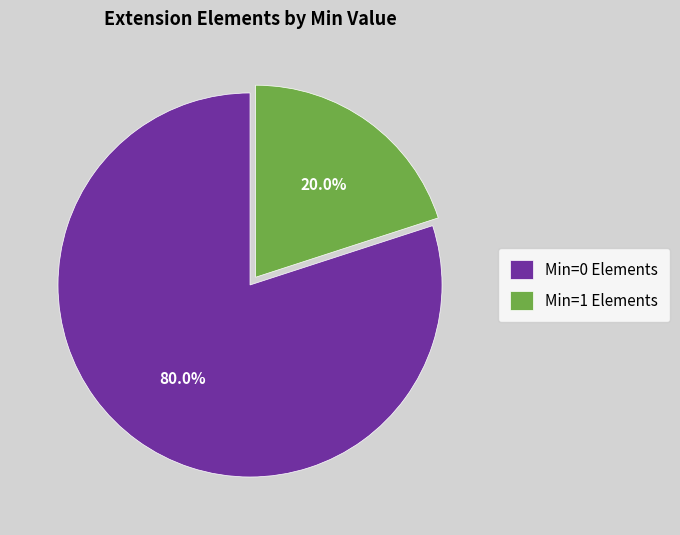

Which slice is the largest?

Min=0 Elements